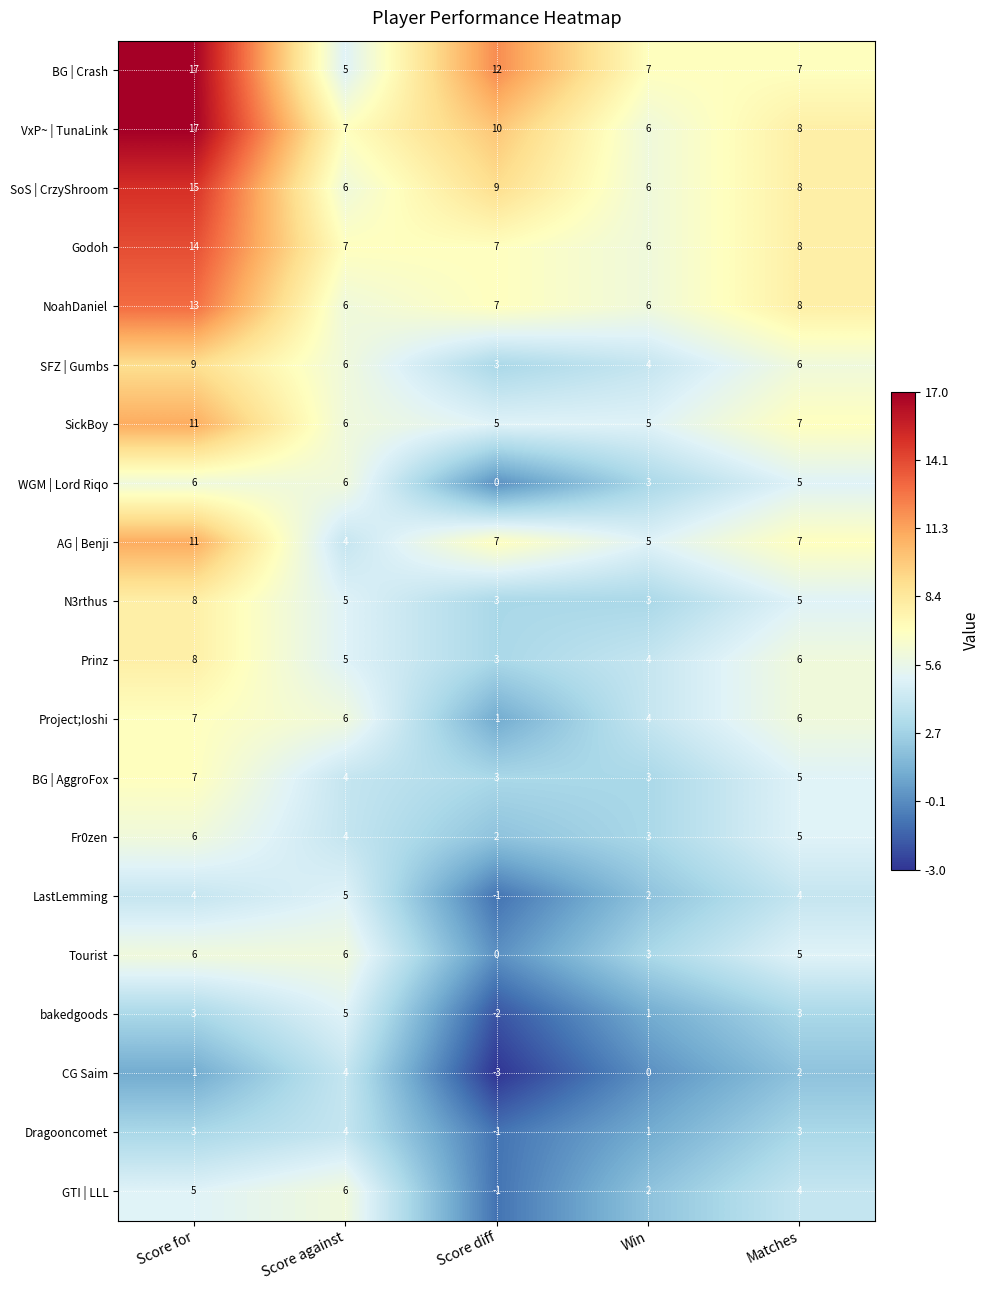

Between Score for and Score against, which series saw the biggest shift?

BG | Crash